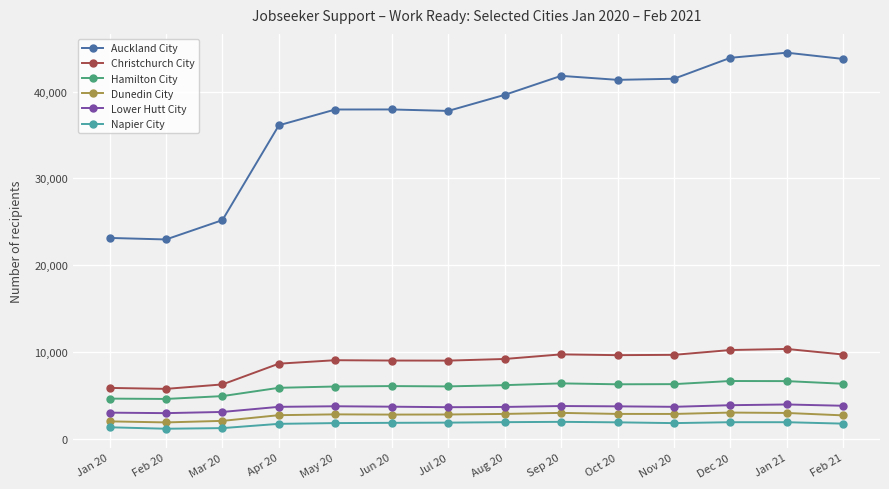

What is the difference between the maximum and minimum values in the Dunedin City series?

1134